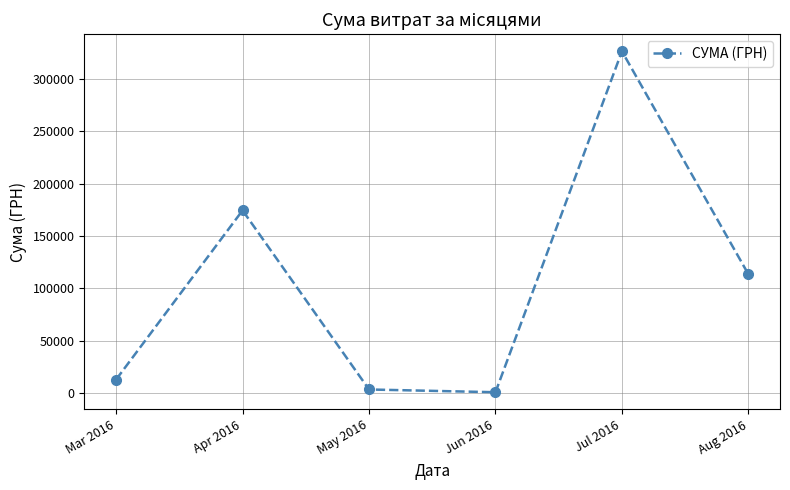

The value at Jul 2016 is 73752.8. True or false?

False